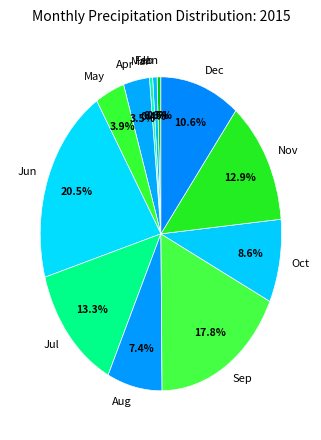

To the nearest percent, what is the difference between the Aug and Jul slice percentages?

6%